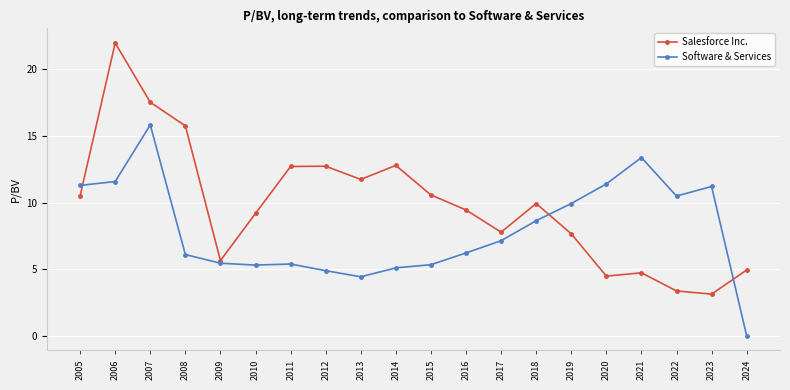

How many series are shown in this chart?

2